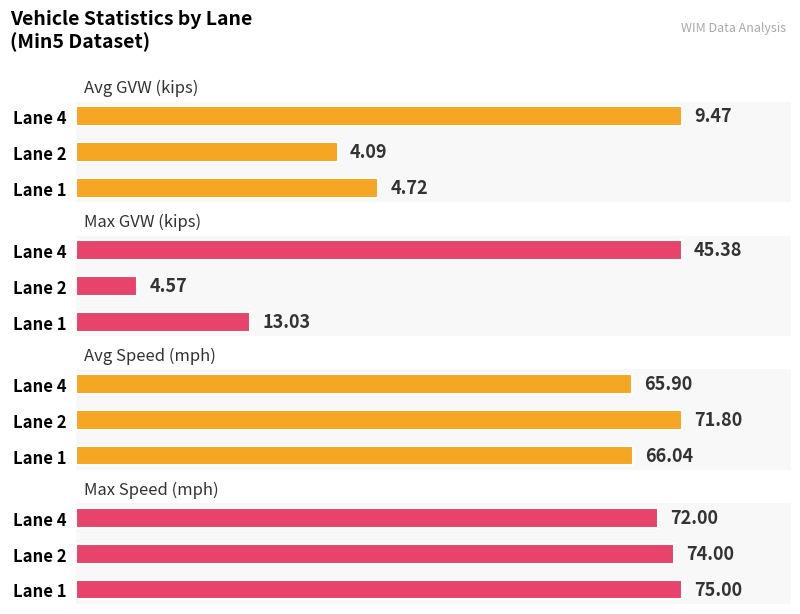

What is the maximum value shown in the chart?

75.0